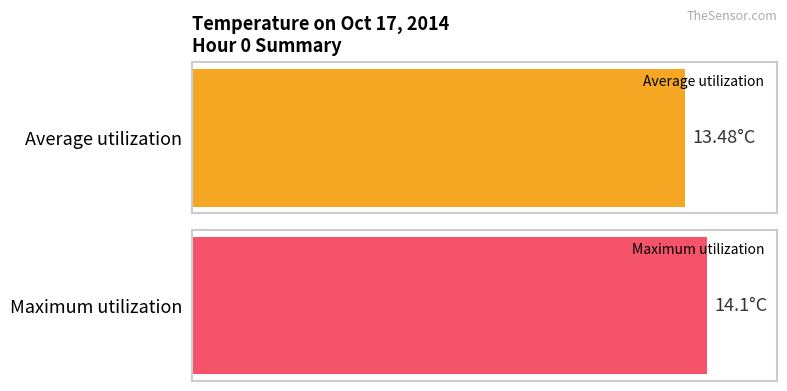

Which series has the largest range (max minus min)?

Maximum utilization